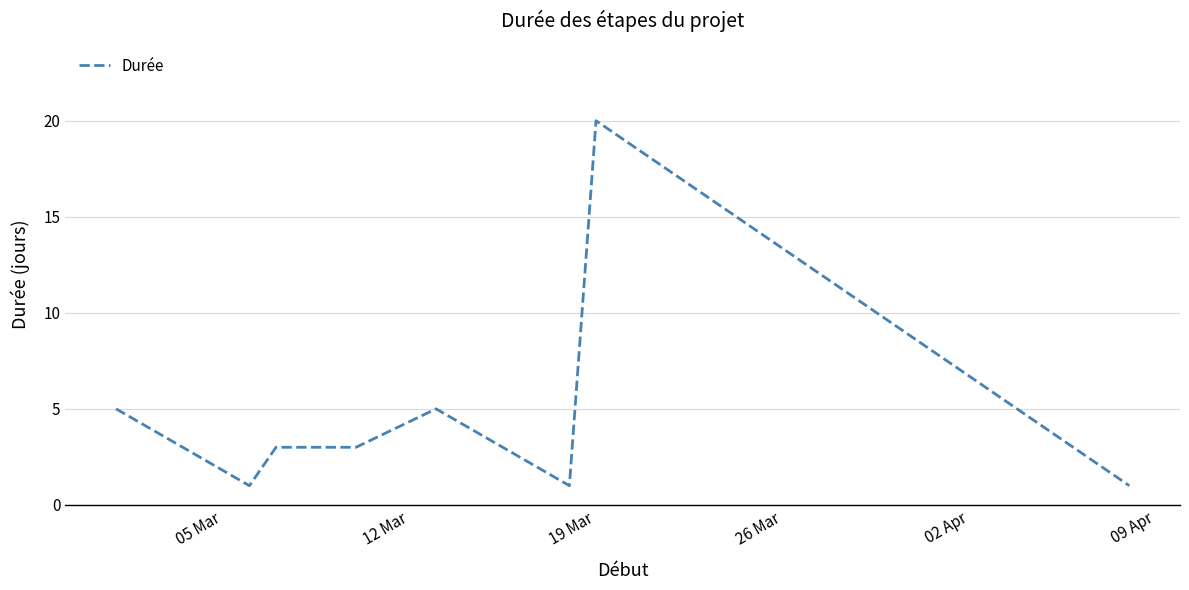

What is the difference between the second highest and minimum values?

4